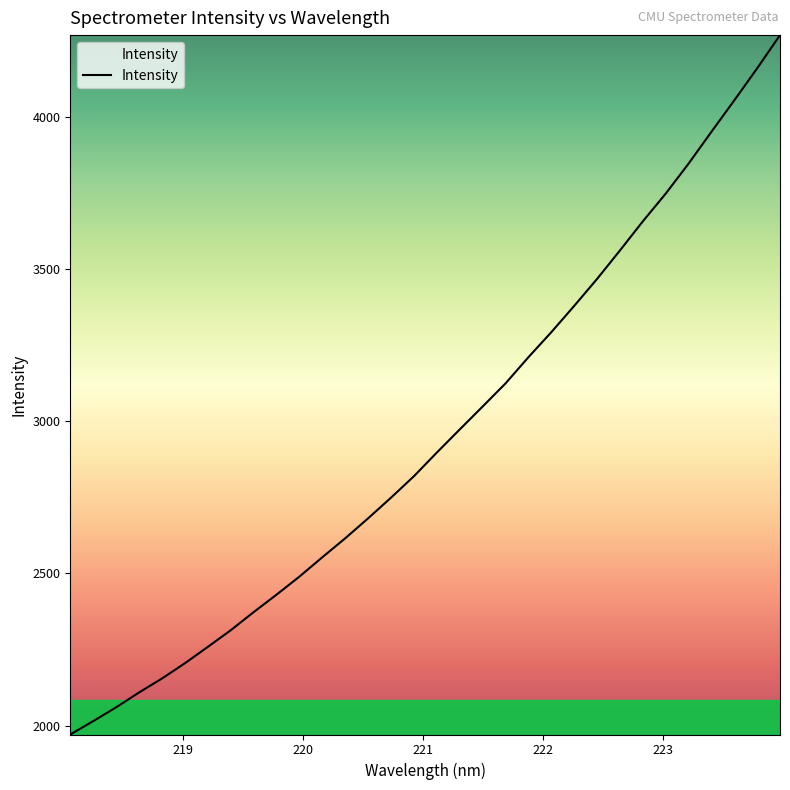

What is the maximum value shown in the chart?

4268.5